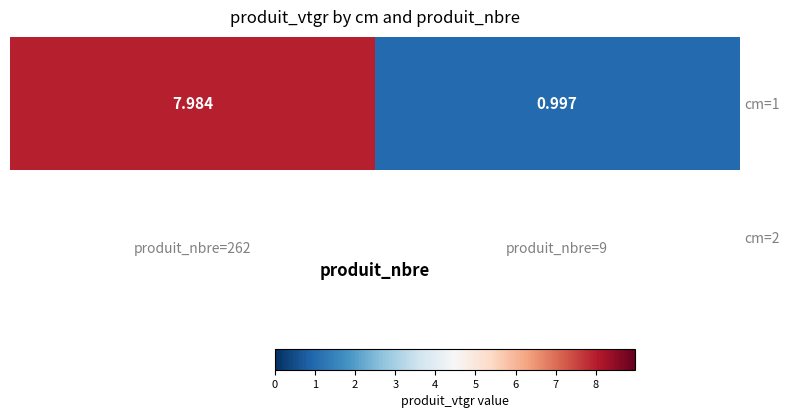

List the labels in order of value, largest first.

produit_nbre=262, produit_nbre=9